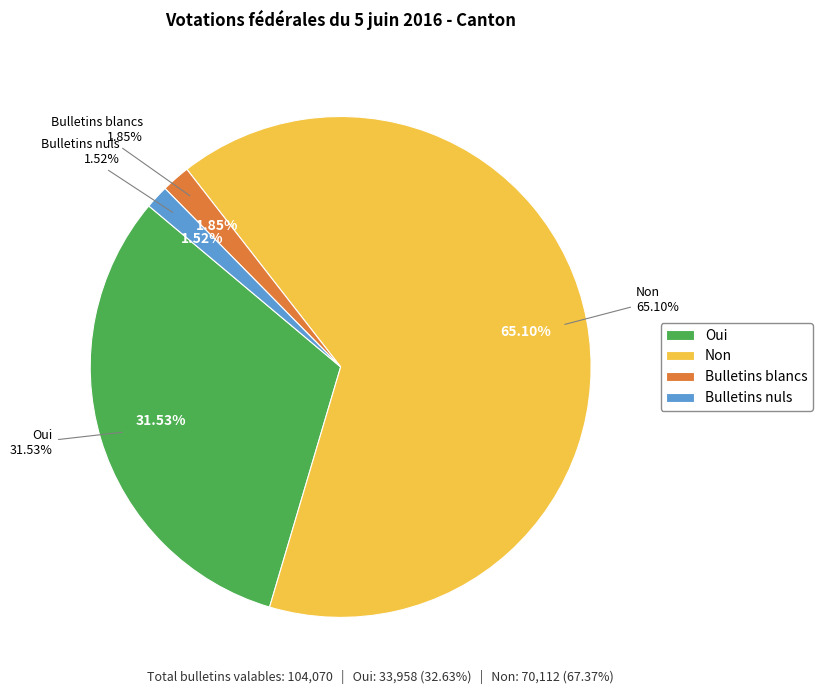

Rank the categories by value from lowest to highest.

Bulletins nuls, Bulletins blancs, Oui, Non